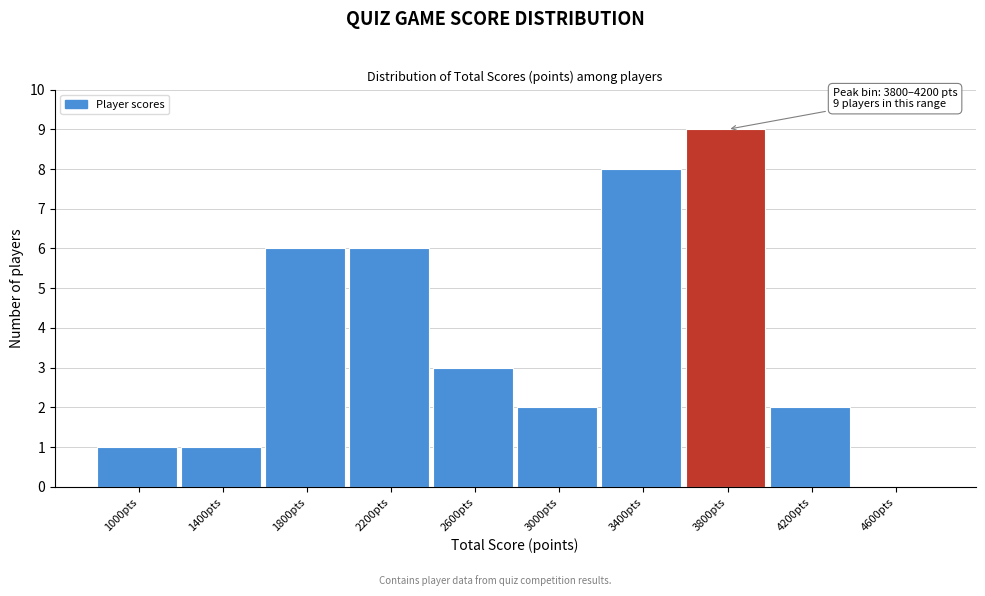

Reading left to right, extract all data points from this chart.

1000pts=1	1400pts=1	1800pts=6	2200pts=6	2600pts=3	3000pts=2	3400pts=8	3800pts=9	4200pts=2	4600pts=0